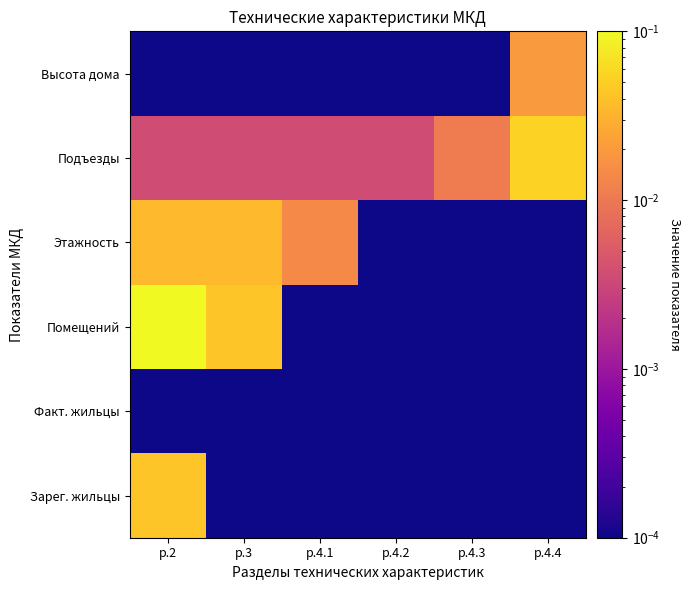

Rank the series by their maximum value, from lowest to highest.

Факт. жильцы, Высота дома, Этажность, Зарег. жильцы, Подъезды, Помещений